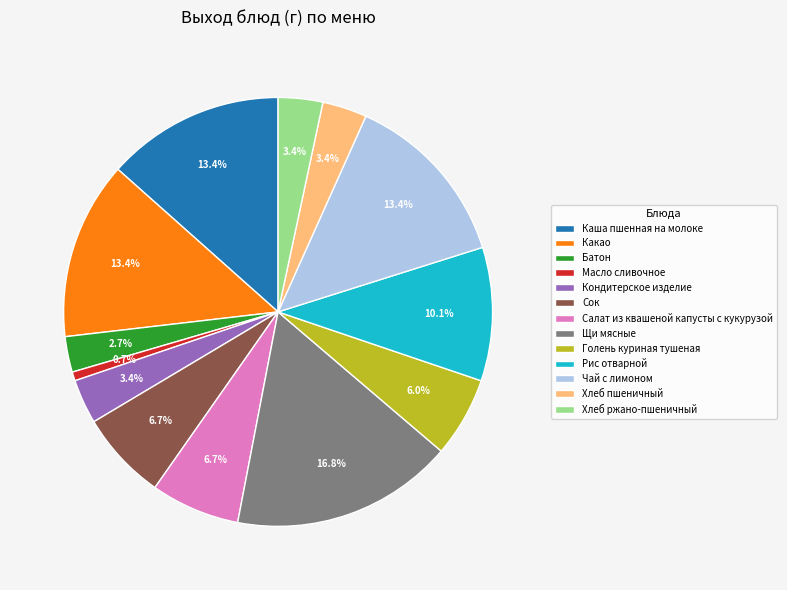

Count the number of slices in the pie.

13